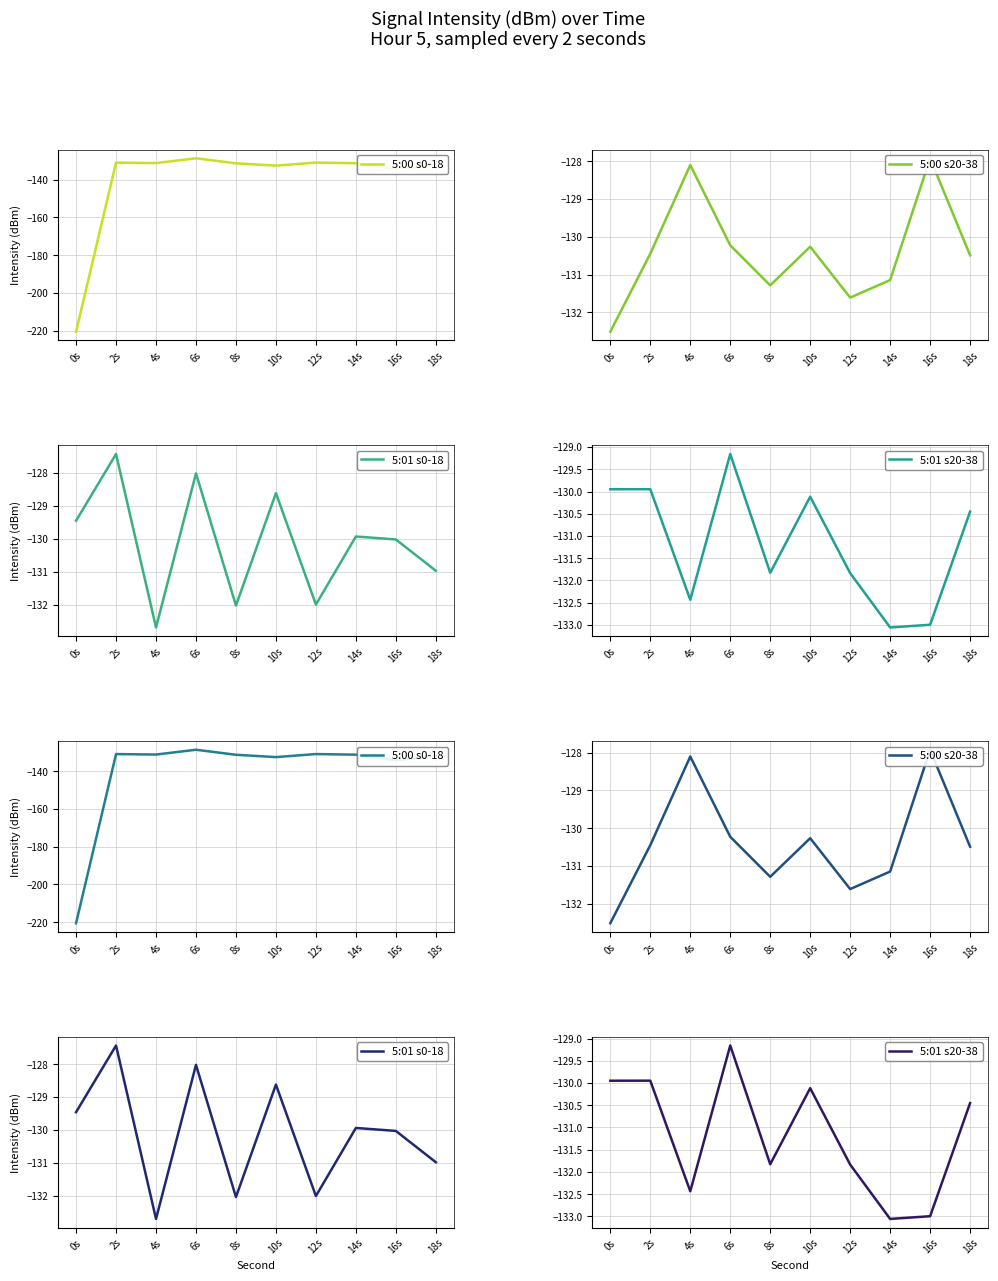

How many lines are shown in the chart?

4